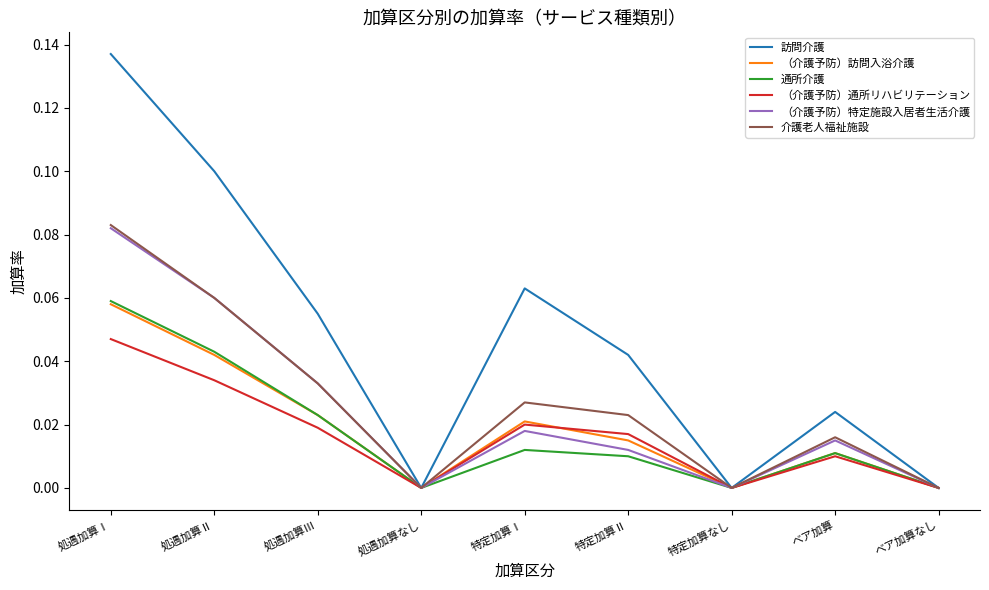

What is the total value across all series at 処遇加算Ⅱ?

0.3